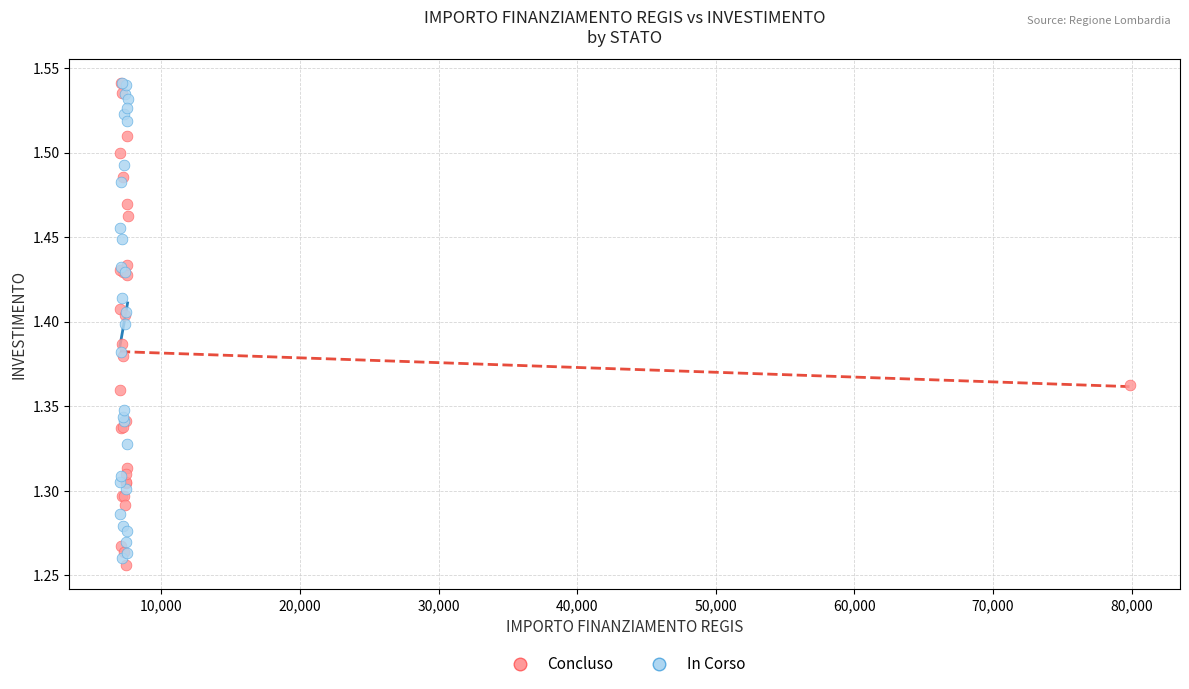

What are all the series names shown in the legend?

Concluso, In Corso